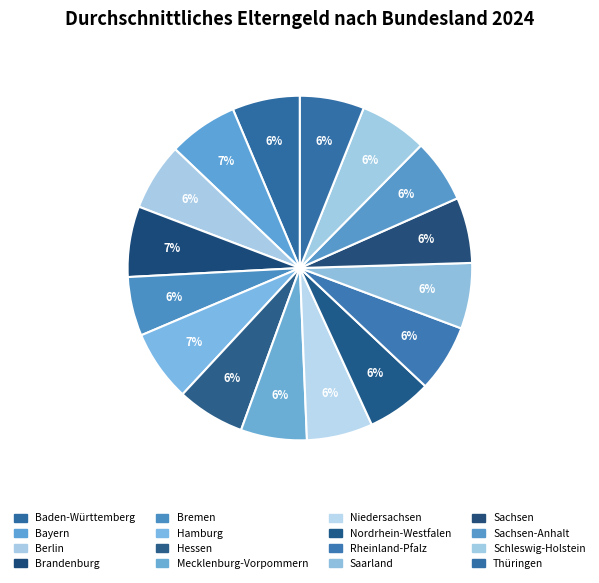

How many slices are in this pie chart?

16